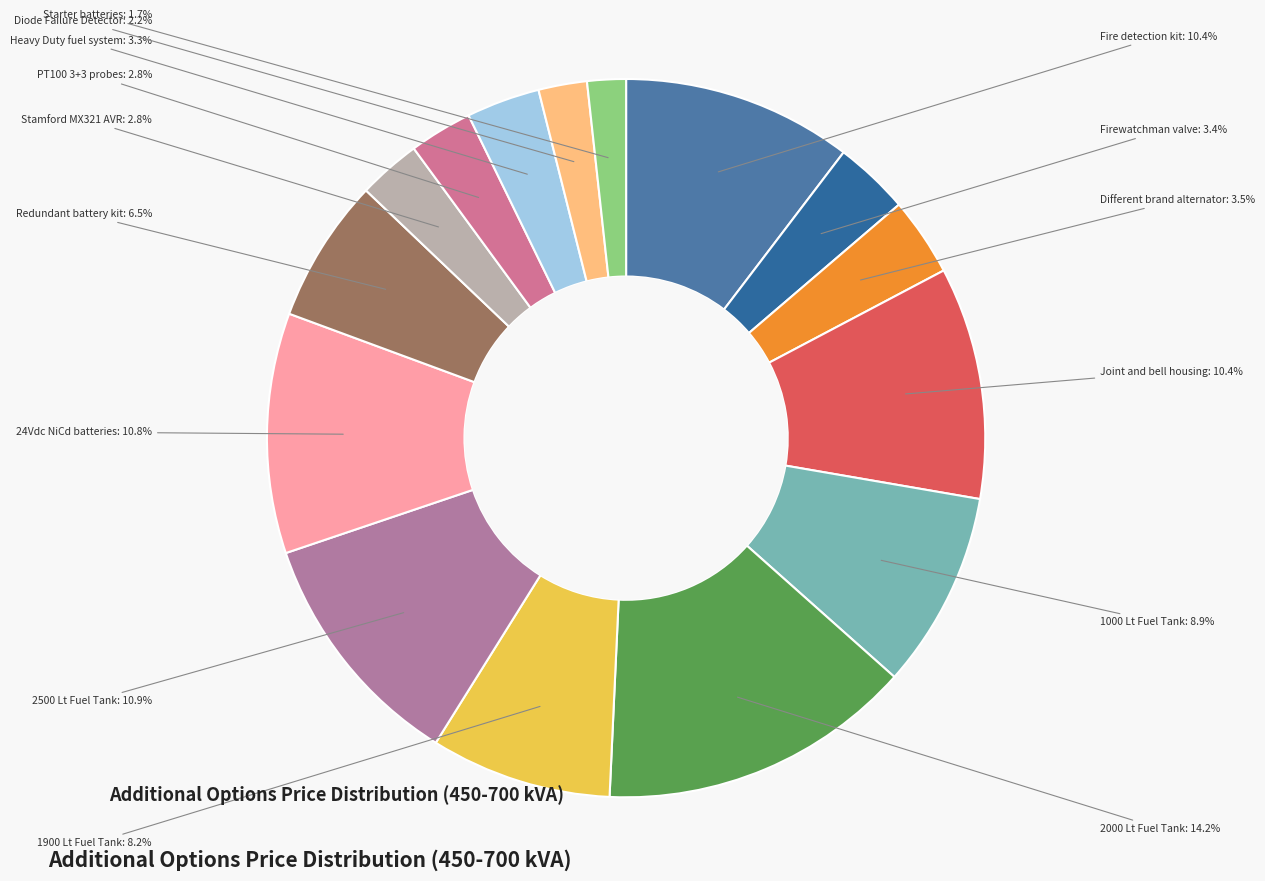

Does Heavy Duty fuel system account for over 50% of the chart?

No